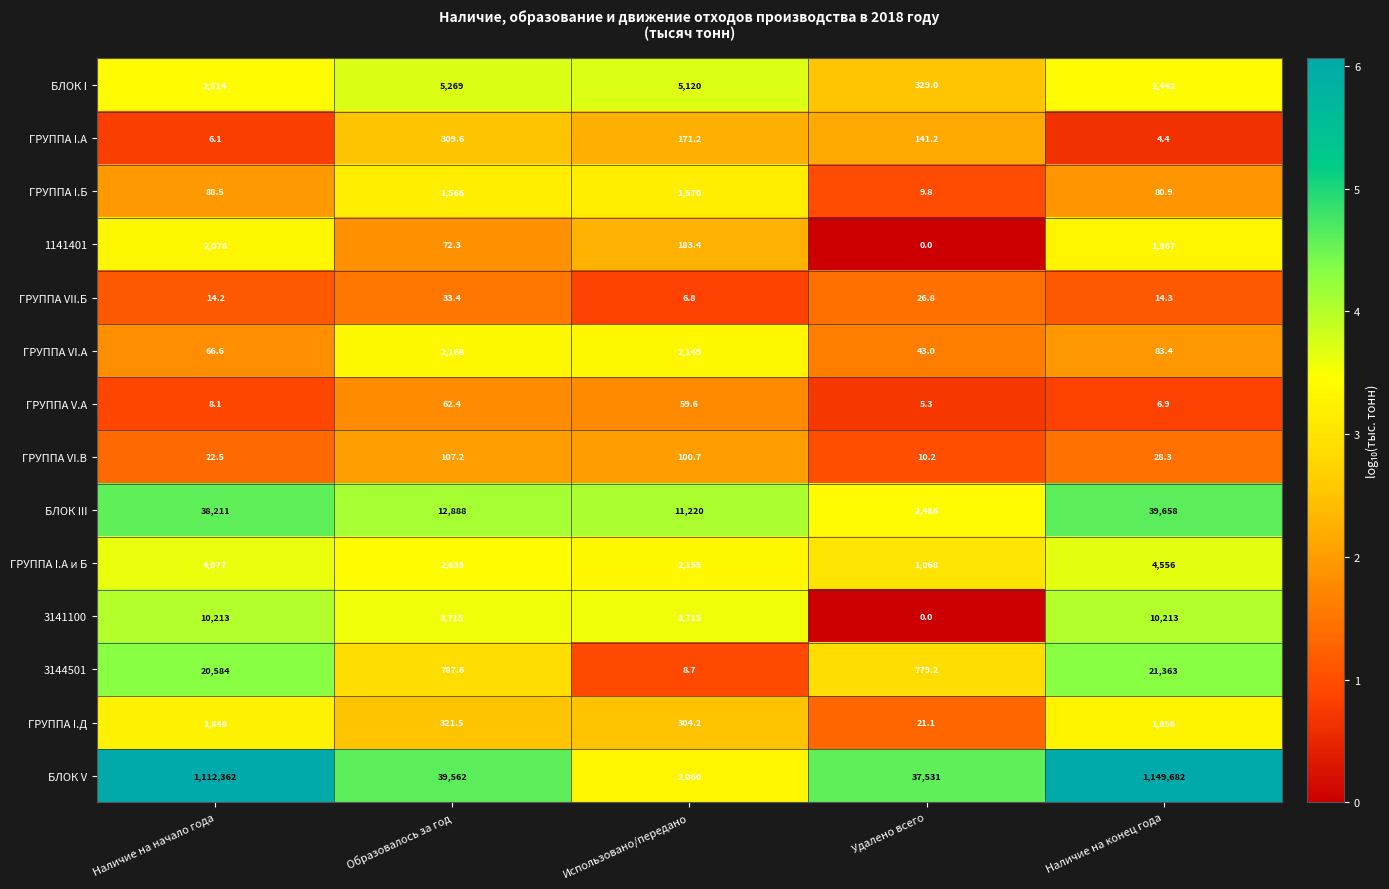

At which label does ГРУППА VI.В first exceed 28?

Образовалось за год